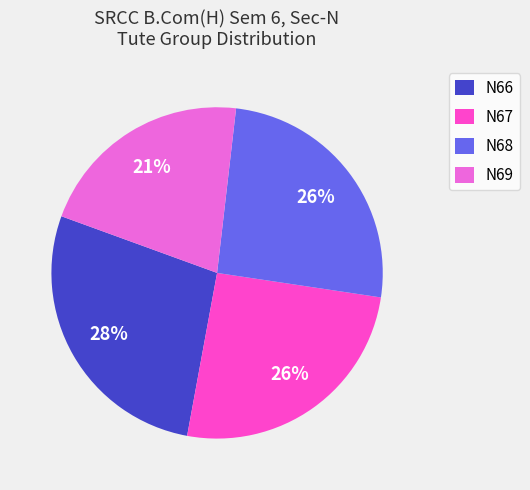

The N67 slice represents 26% of the pie. True or false?

True